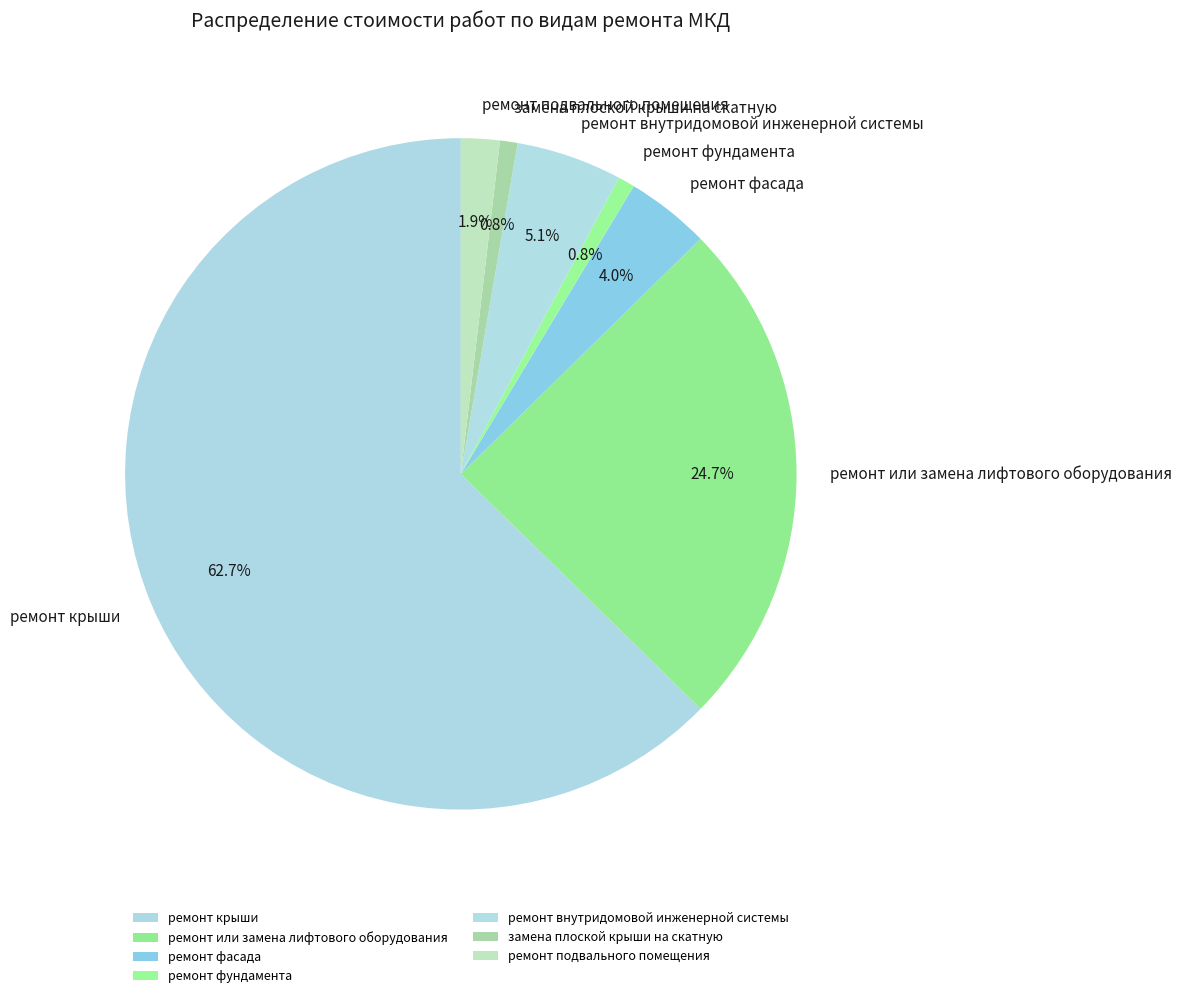

Count the number of slices in the pie.

7